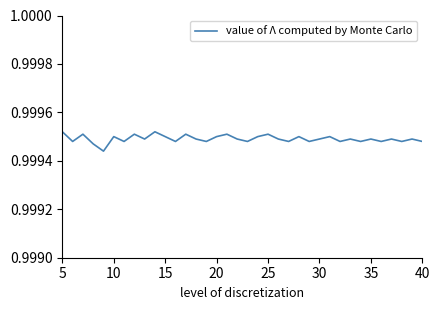

The chart shows a value of 0.3 at 35. True or false?

False